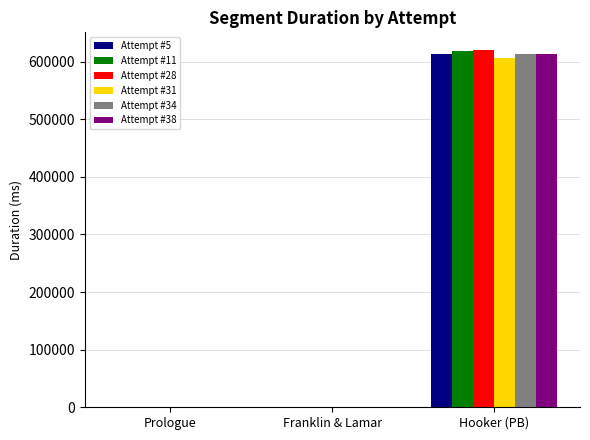

The Attempt #31 series shows -378771 at Franklin & Lamar. True or false?

False